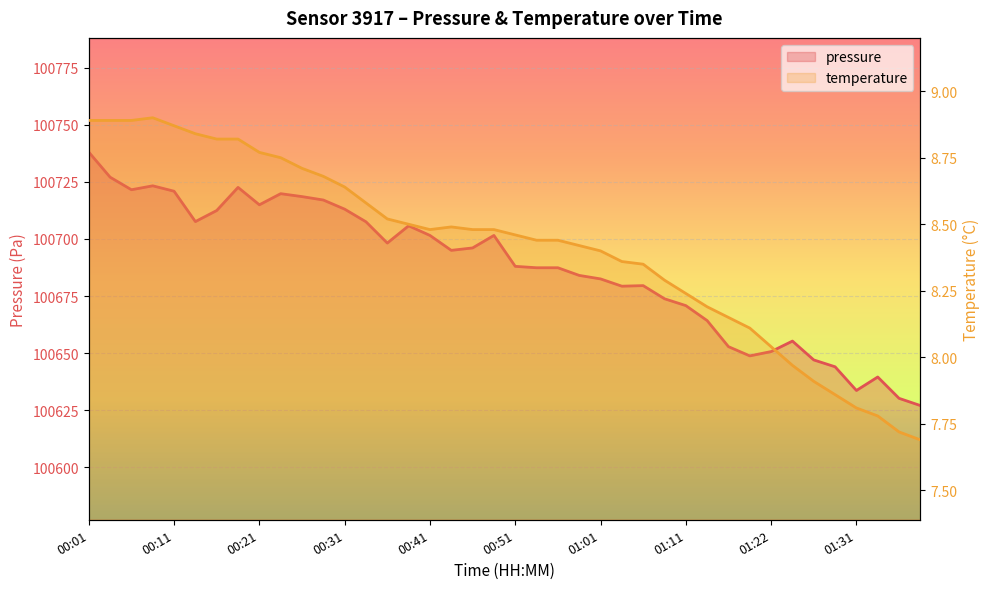

True or false: pressure has a value of 100727.0 at 00:04.

True